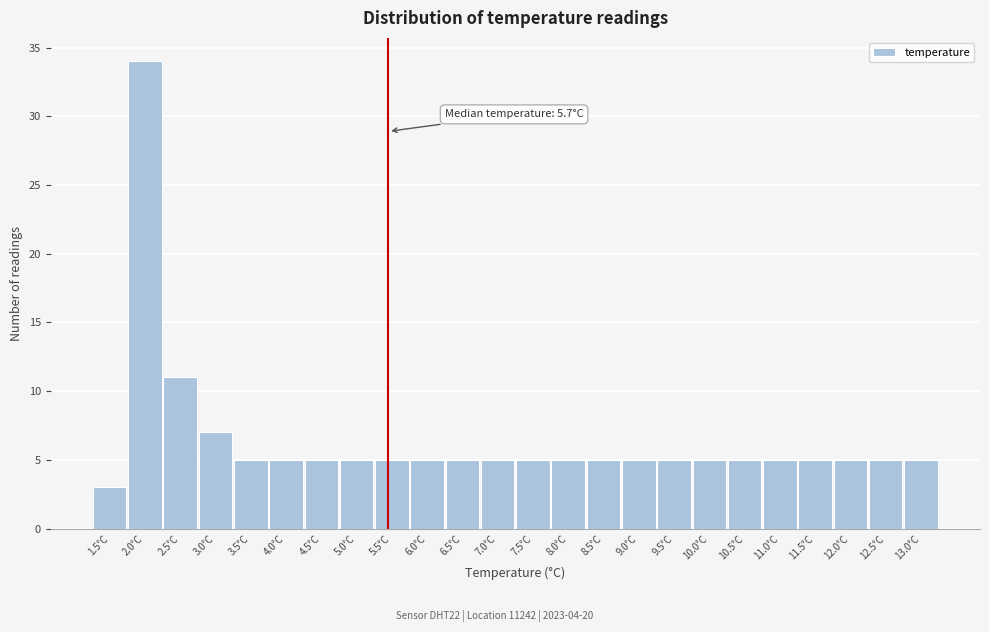

Reading left to right, extract all data points from this chart.

1.5°C=3	2.0°C=34	2.5°C=11	3.0°C=7	3.5°C=5	4.0°C=5	4.5°C=5	5.0°C=5	5.5°C=5	6.0°C=5	6.5°C=5	7.0°C=5	7.5°C=5	8.0°C=5	8.5°C=5	9.0°C=5	9.5°C=5	10.0°C=5	10.5°C=5	11.0°C=5	11.5°C=5	12.0°C=5	12.5°C=5	13.0°C=5